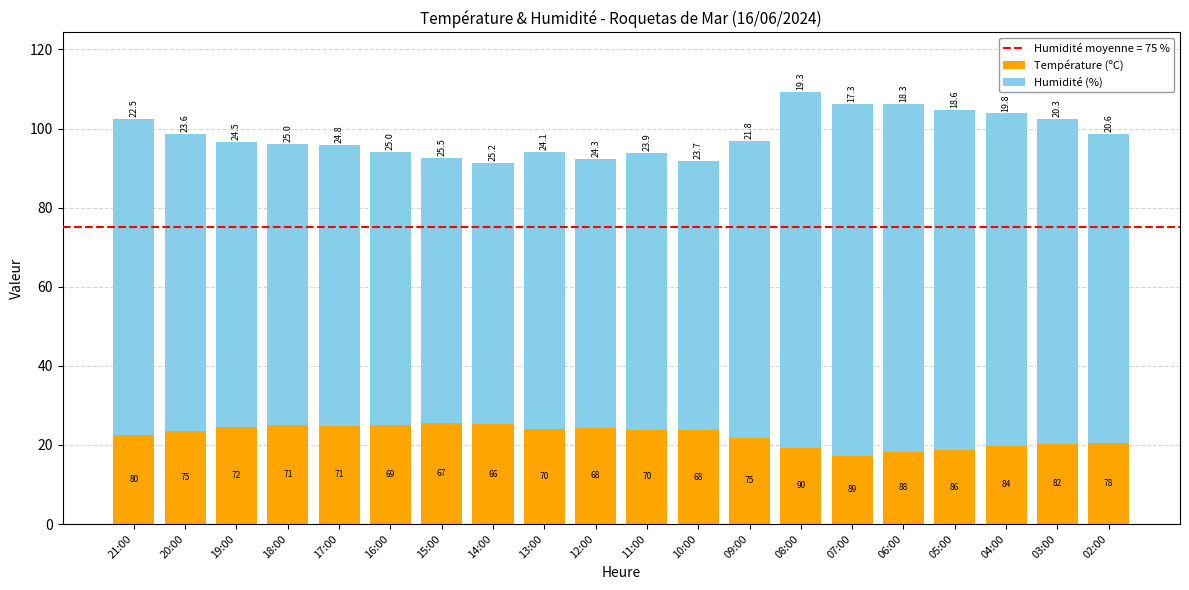

The Température (ºC) series shows 32.0 at 08:00. True or false?

False